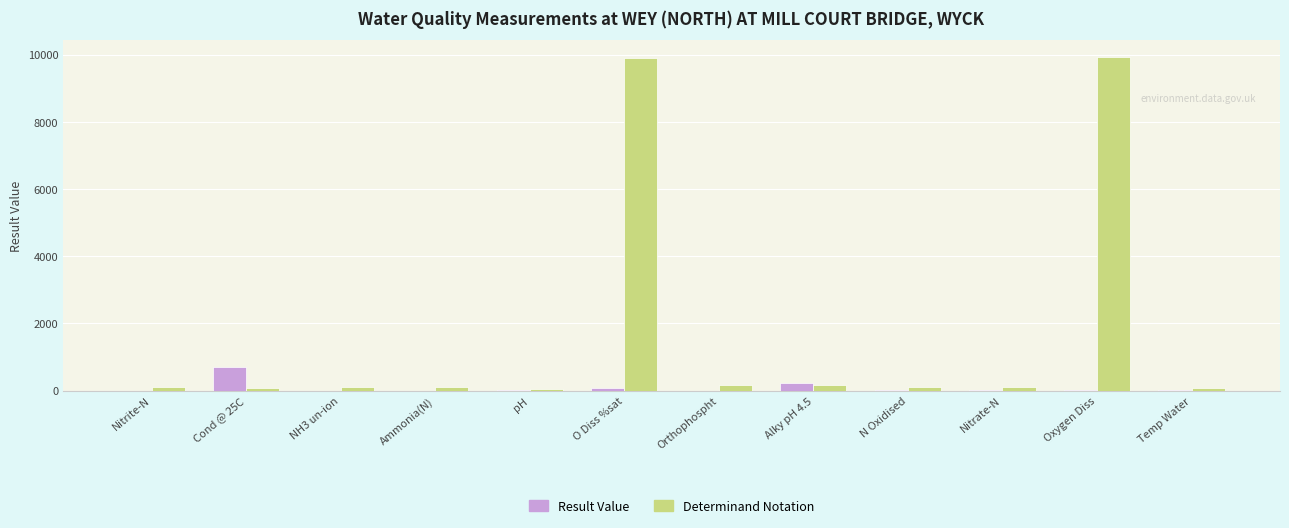

What is the maximum value shown in the chart?

9924.0